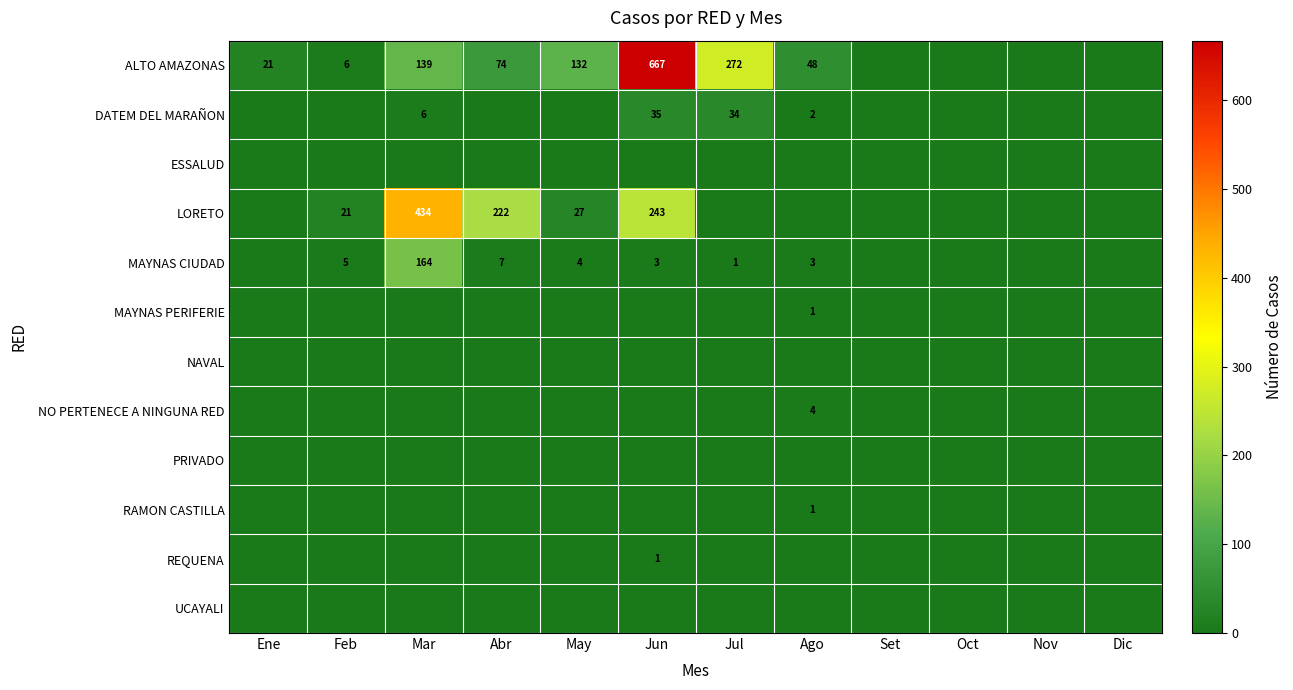

Which has a higher value, Nov or Jun?

Jun